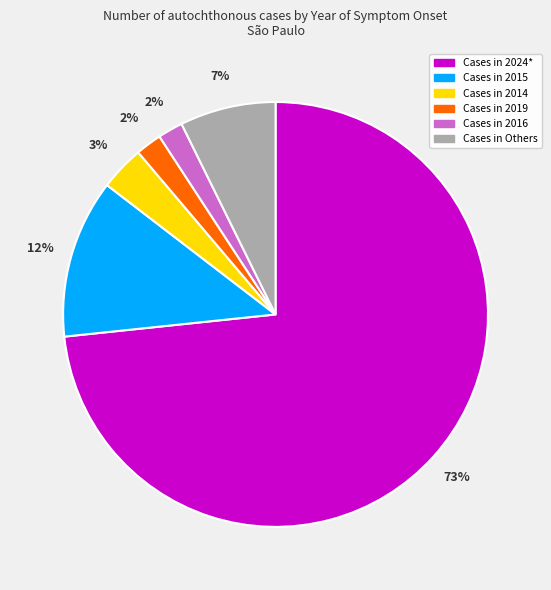

Does any single category account for the majority?

Yes